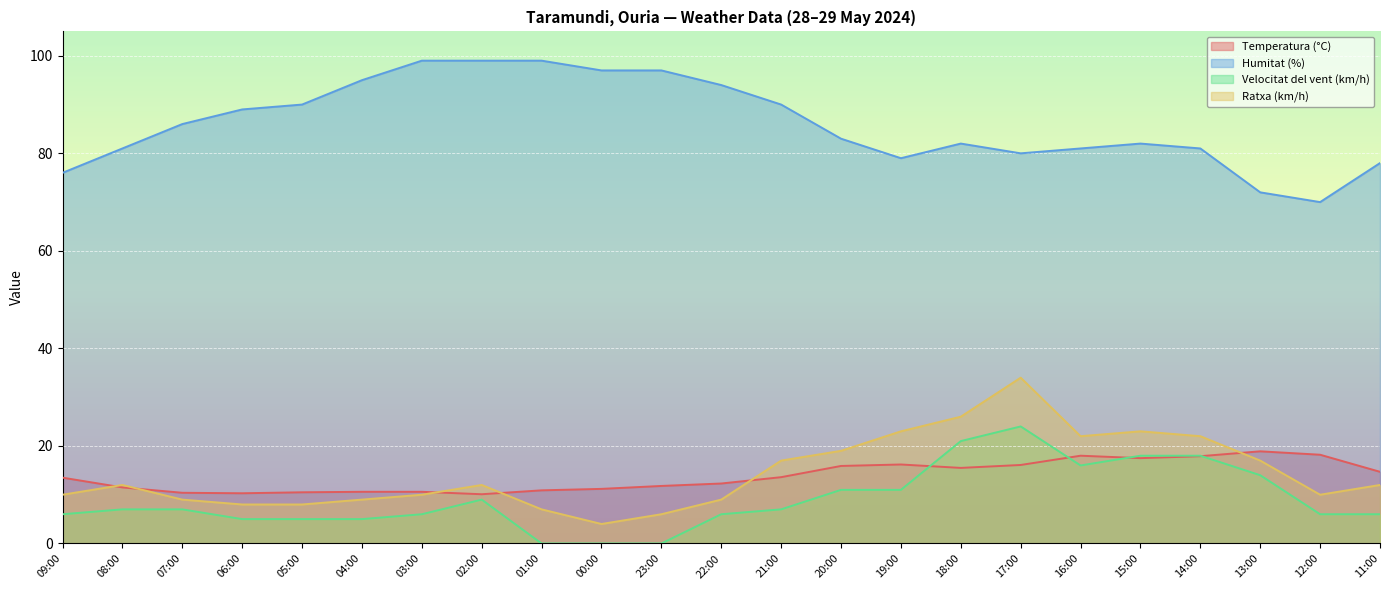

The value of Velocitat del vent (km/h) at 22:00 is 2.7. True or false?

False